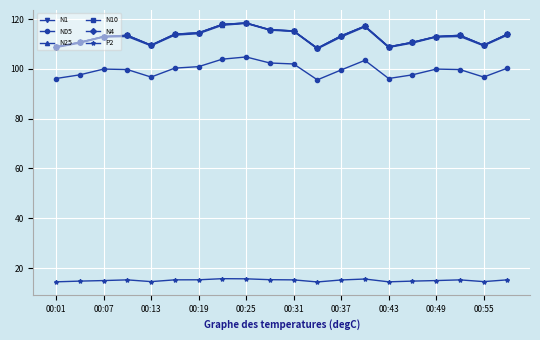

What is the greatest value displayed?

118.5